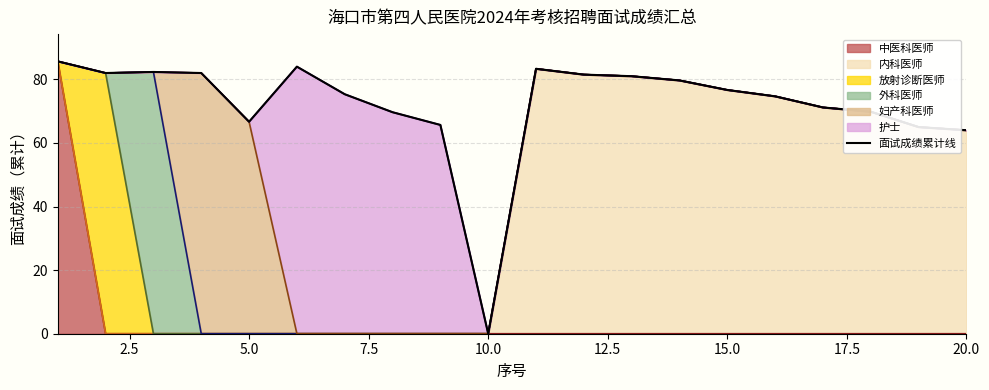

Is it true that the value at 5.0 is 113.4?

False